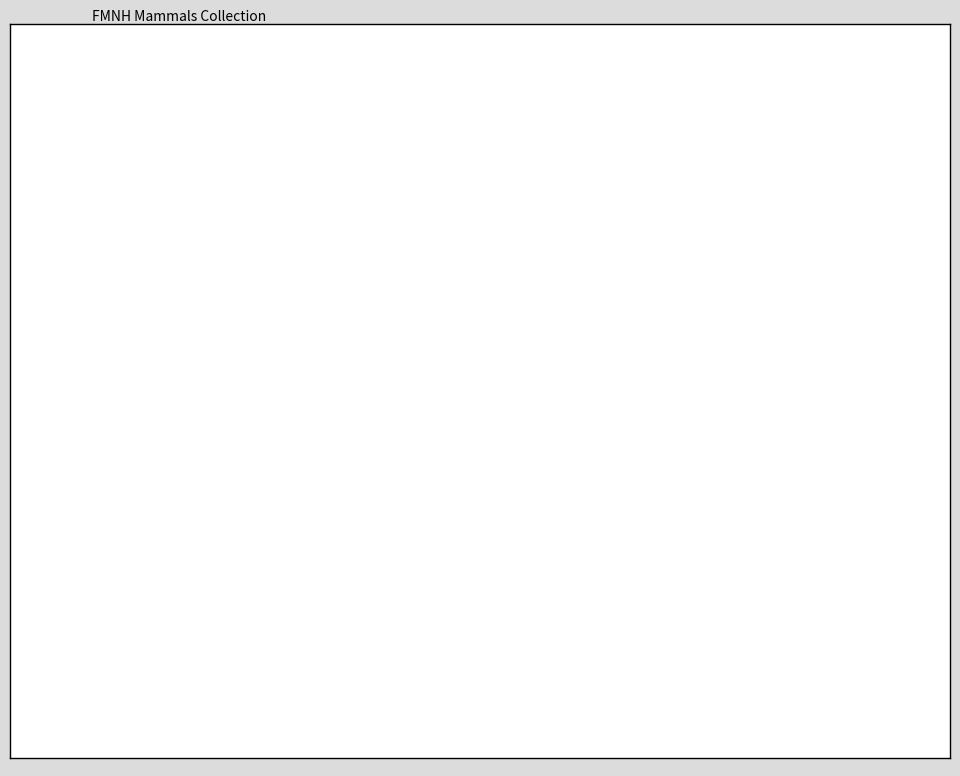

What percentage is NOT represented by Scotophilus viridis nigritellus?

50.0%